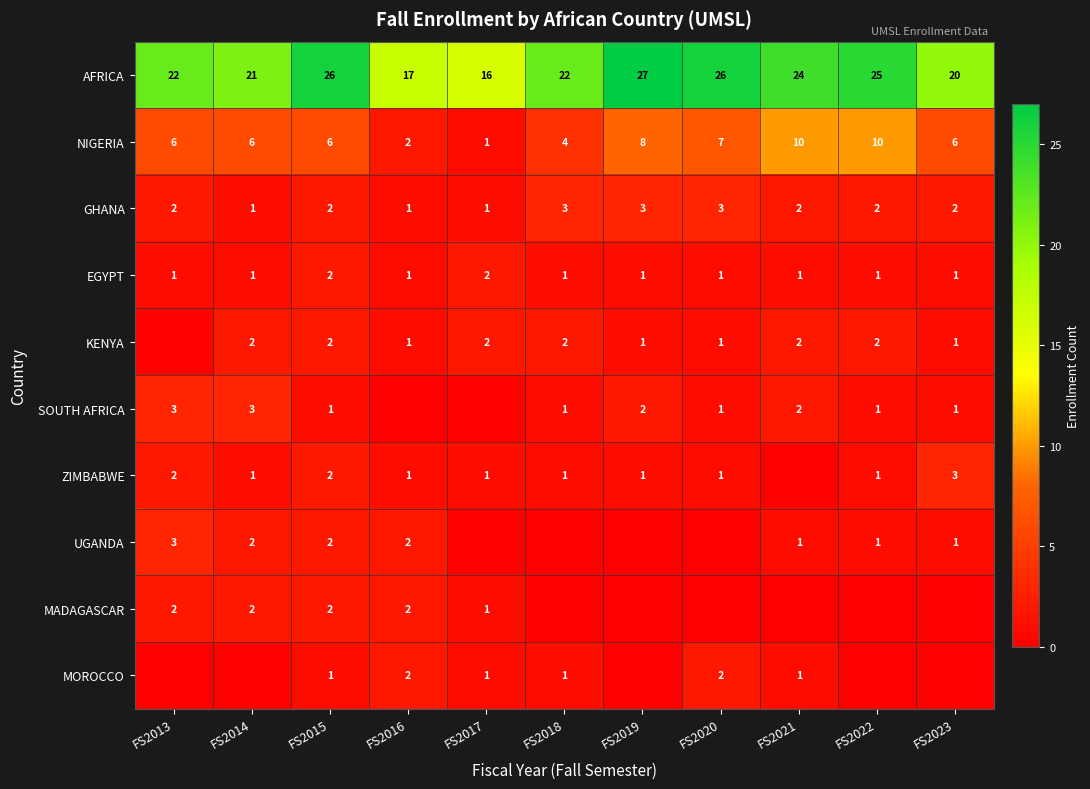

The AFRICA series shows 10 at FS2021. True or false?

False